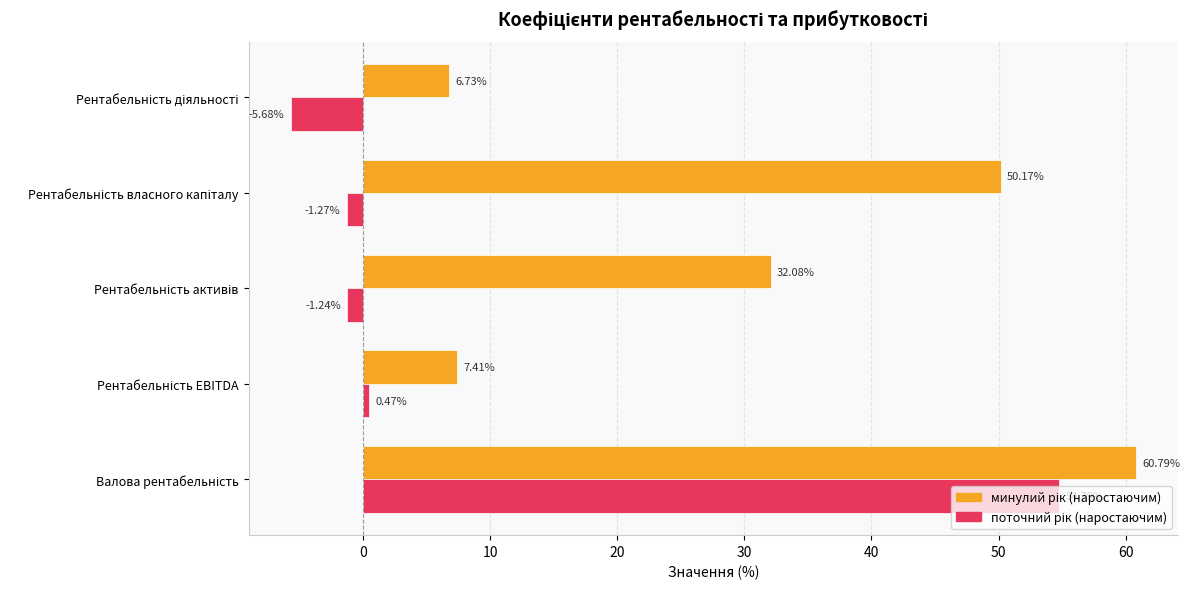

At how many categories does at least one series exceed 9?

3